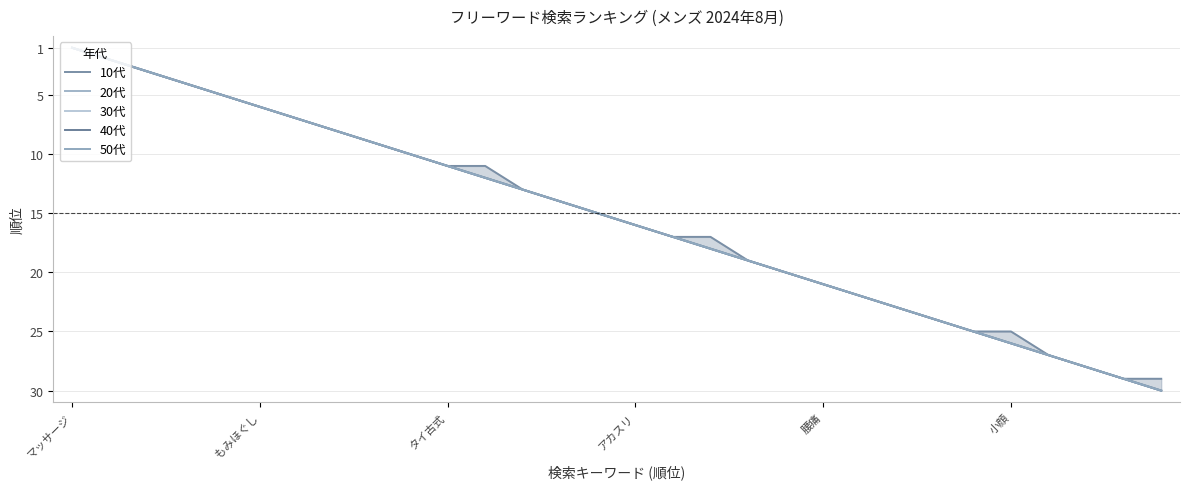

At which category is the sum across all series the highest?

29